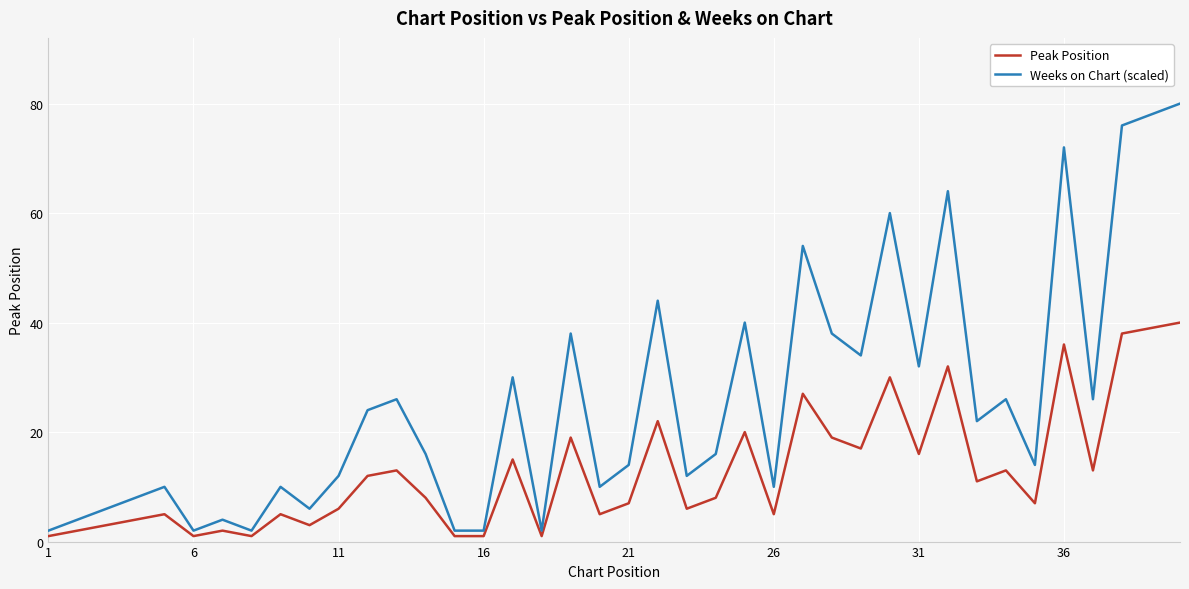

What is the maximum value shown in the chart?

80